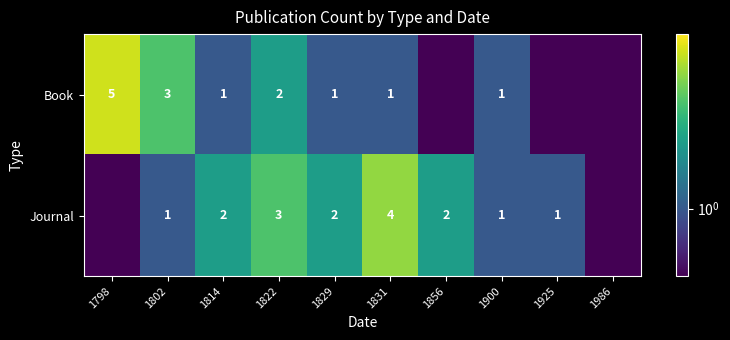

The value of Journal at 1822 is 1.5. True or false?

False